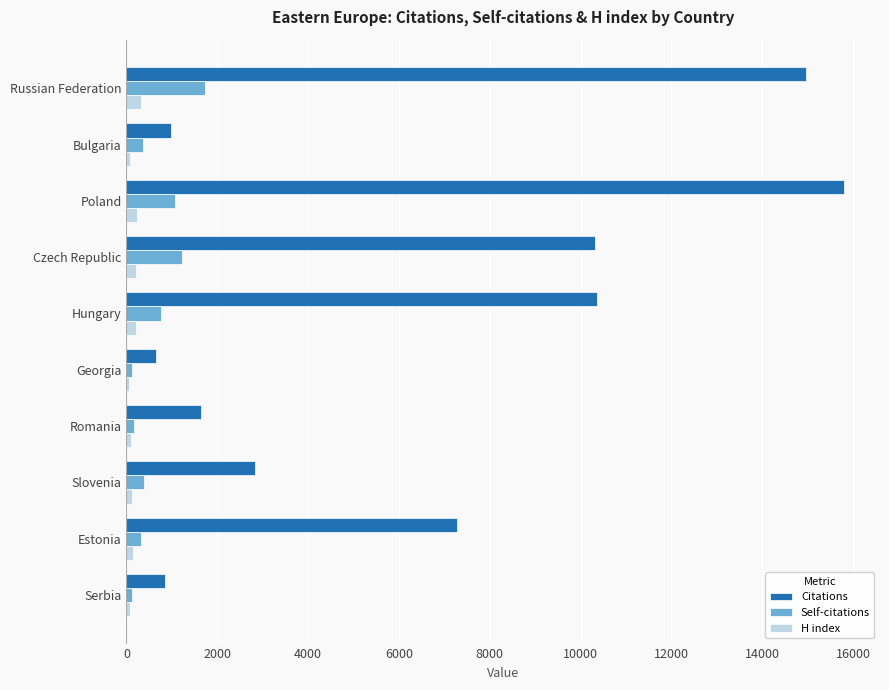

Which category has the highest value across all series?

Poland